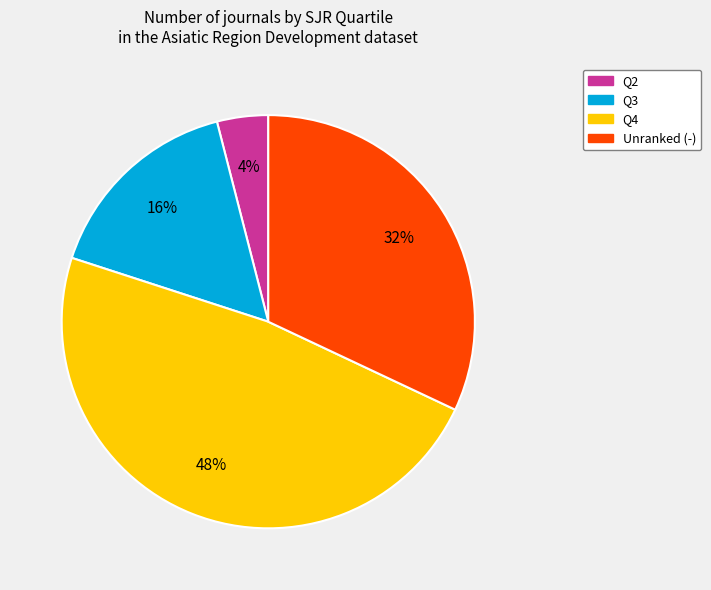

To the nearest percent, what is the average slice percentage?

25%